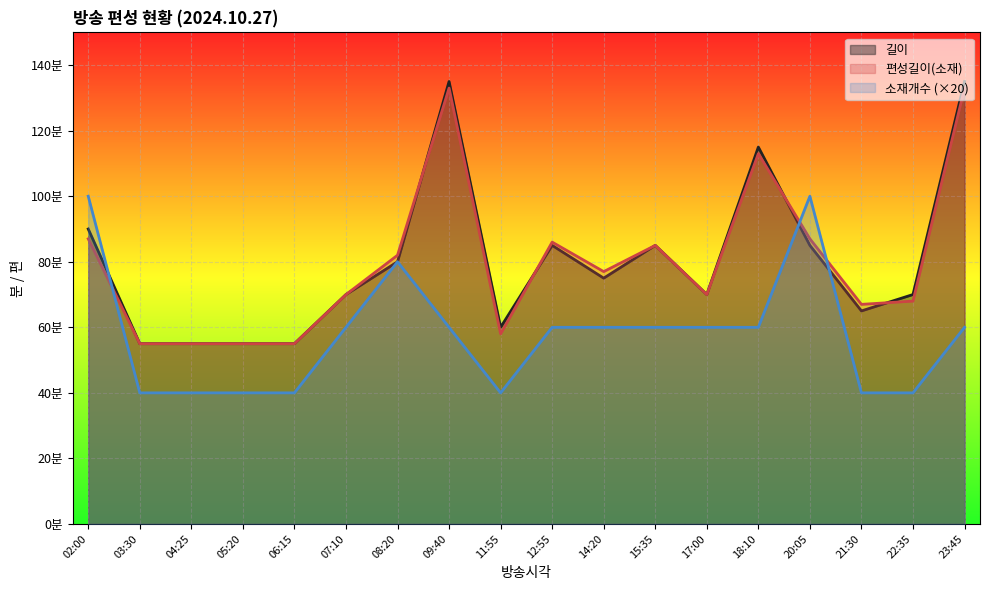

Which series has the largest total across all categories?

길이